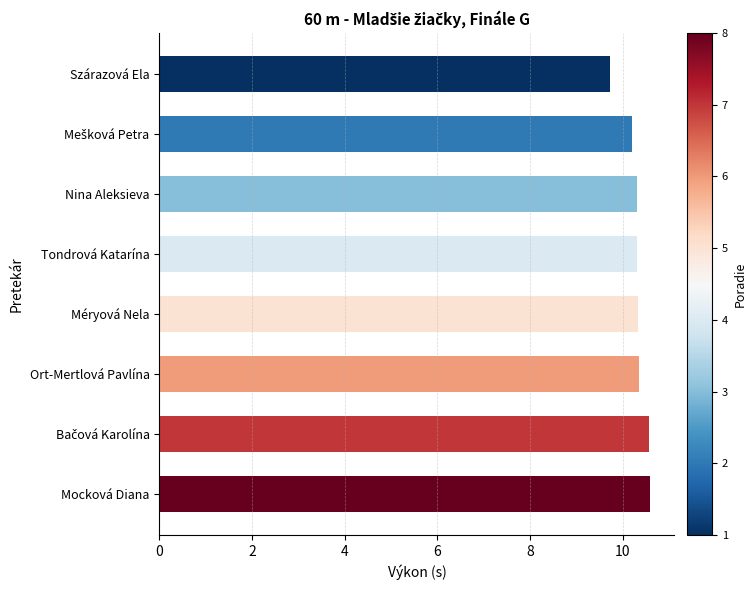

What position from the top is Mocková Diana?

8